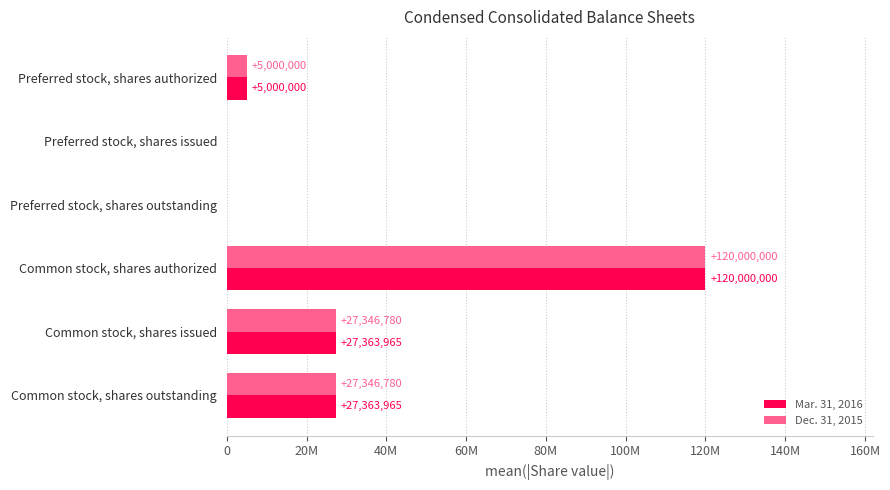

What are all the series names shown in the legend?

Mar. 31, 2016, Dec. 31, 2015